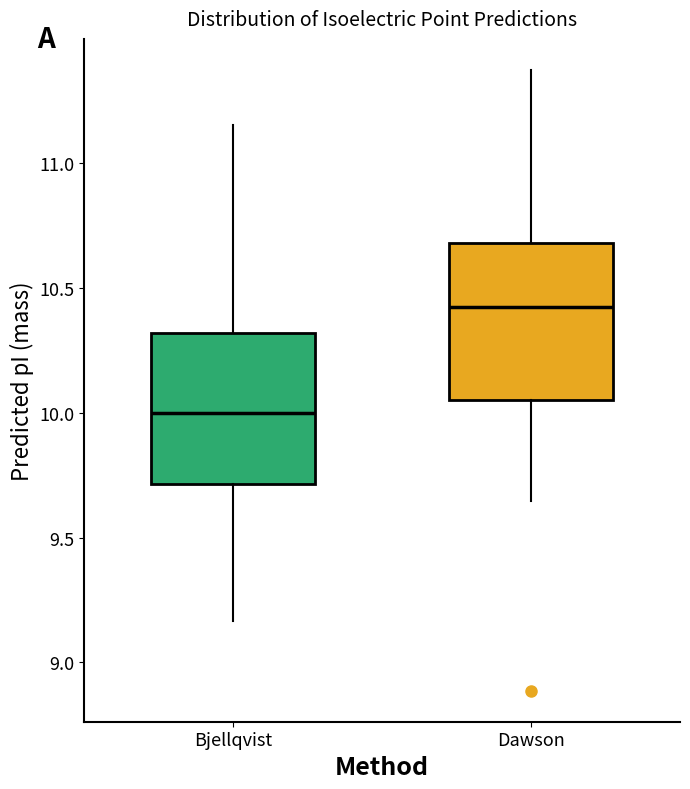

Which box's median line is the highest?

Dawson